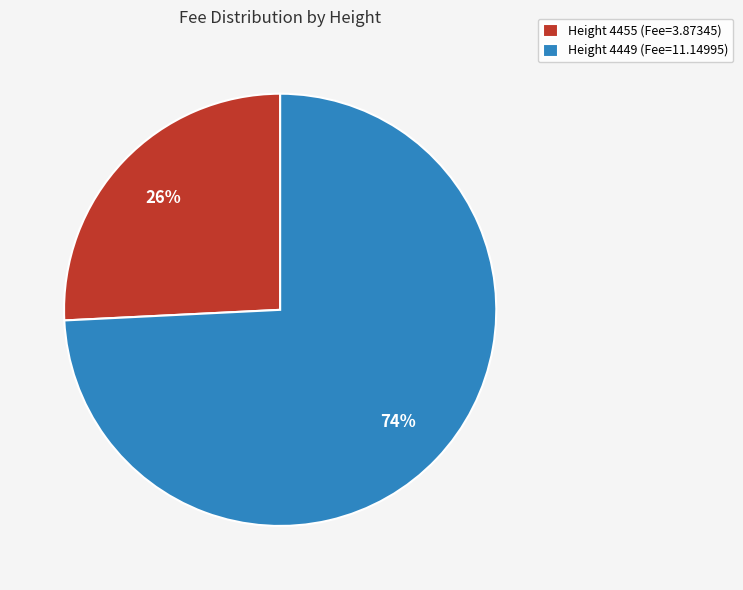

Which has a higher value, Height 4449 (Fee=11.14995) or Height 4455 (Fee=3.87345)?

Height 4449 (Fee=11.14995)